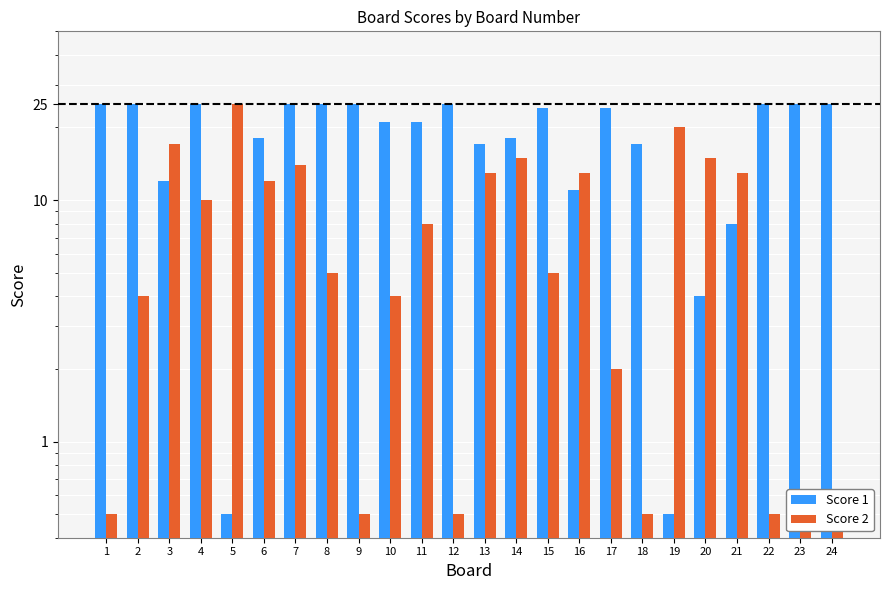

Reading left to right, transcribe all the data shown in this chart.

Score 1: 25.0	25.0	12.0	25.0	0.5	18.0	25.0	25.0	25.0	21.0	21.0	25.0	17.0	18.0	24.0	11.0	24.0	17.0	0.5	4.0	8.0	25.0	25.0	25.0
Score 2: 0.5	4.0	17.0	10.0	25.0	12.0	14.0	5.0	0.5	4.0	8.0	0.5	13.0	15.0	5.0	13.0	2.0	0.5	20.0	15.0	13.0	0.5	0.5	0.5